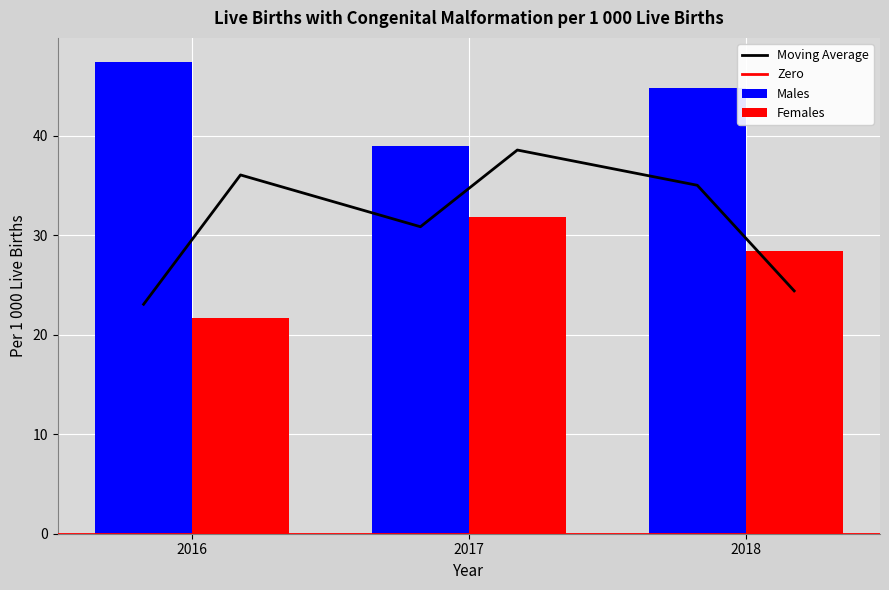

What is the spread (max minus min) of values at 2018?

16.5